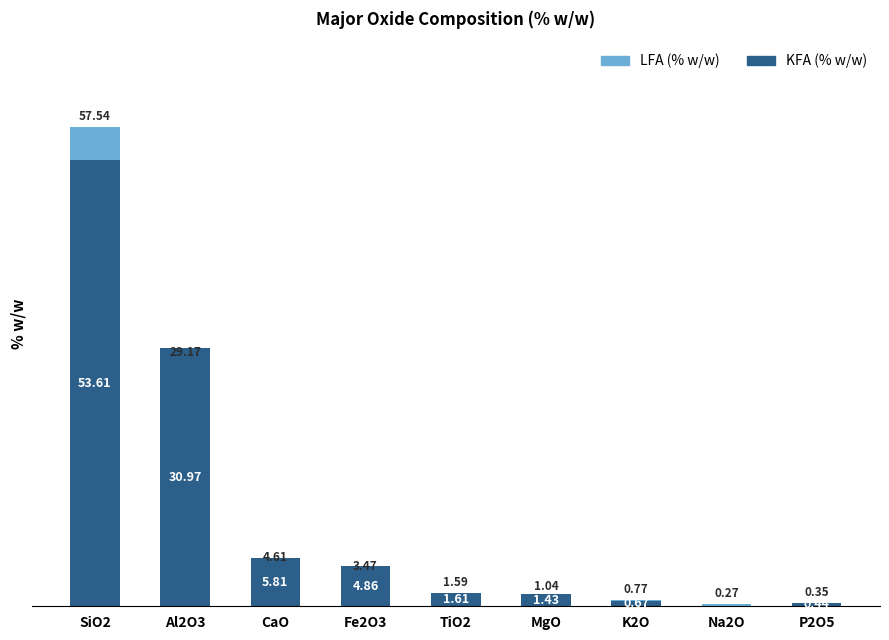

At which category is the sum across all series the highest?

SiO2